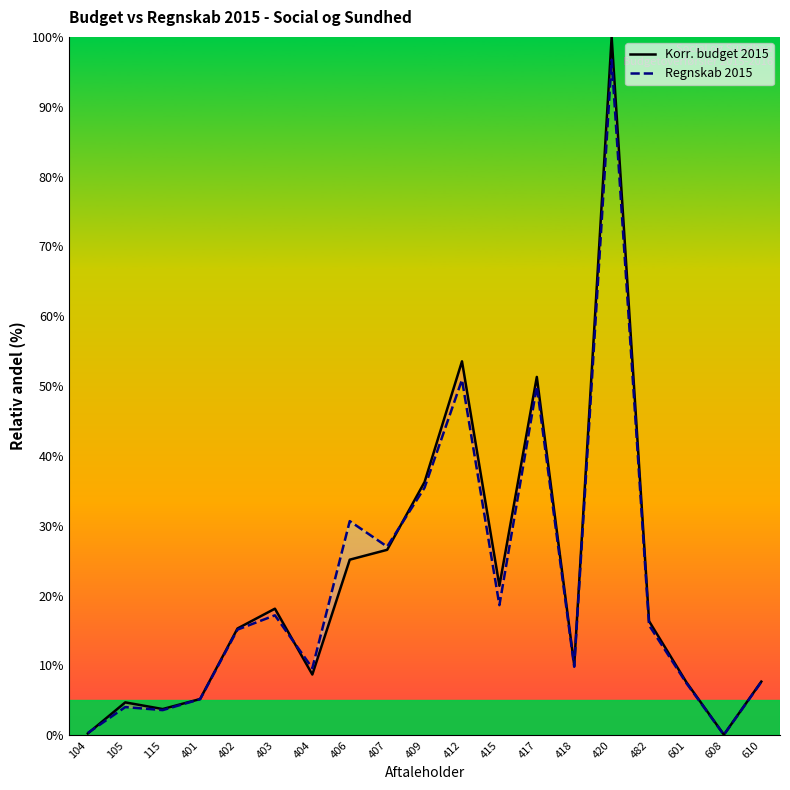

Which series has the largest range (max minus min)?

Korr. budget 2015